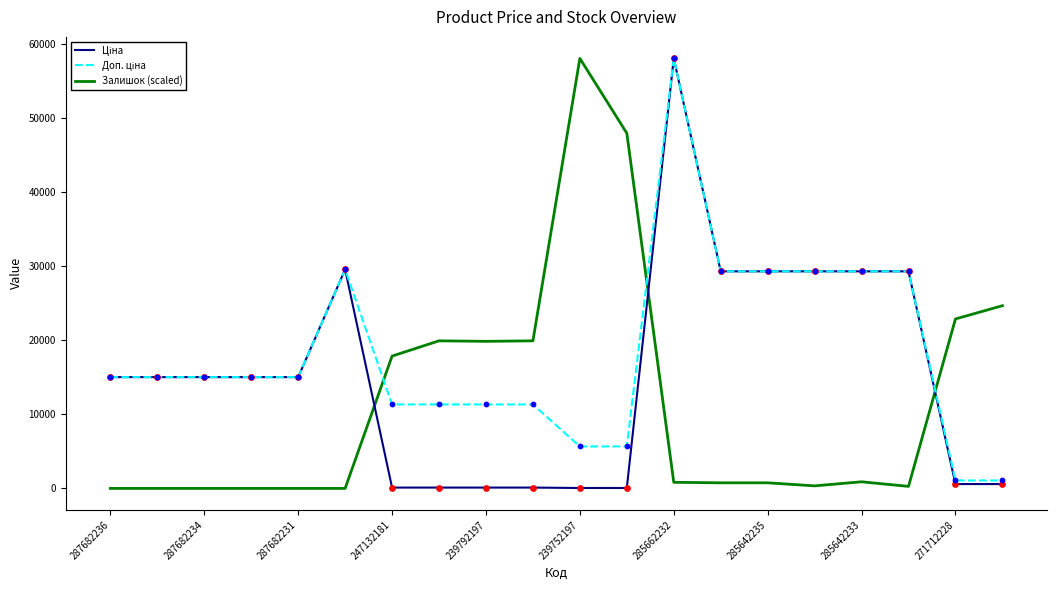

What is the maximum value shown in the chart?

58037.0